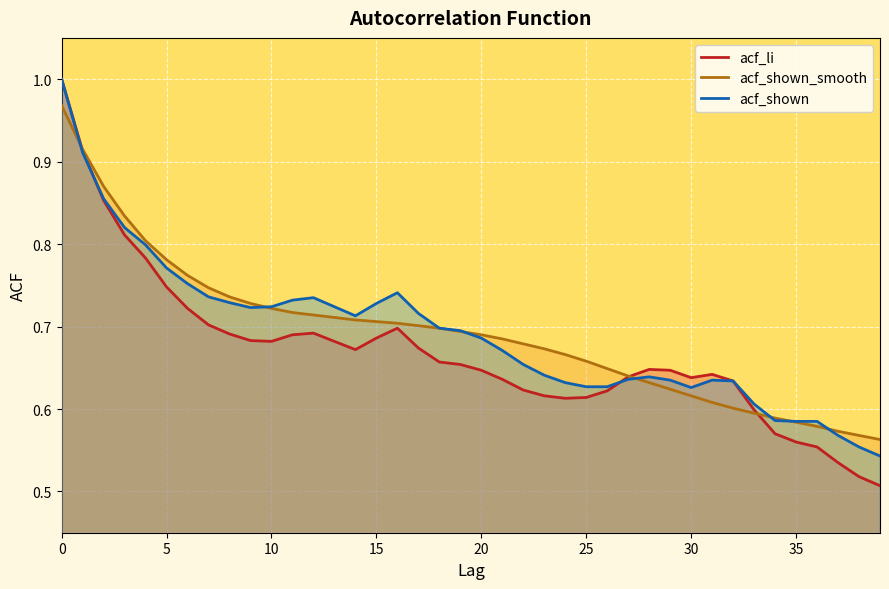

Is it true that acf_shown equals 0.7 at 10?

True